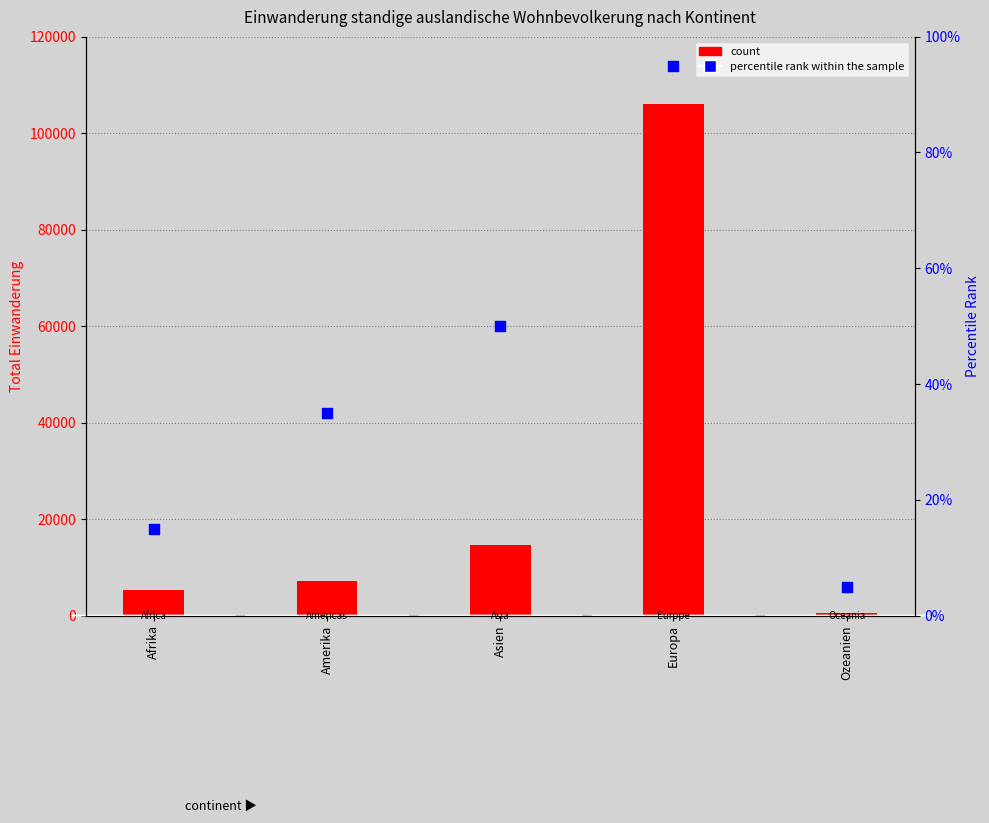

At how many categories does at least one series exceed 97868?

1